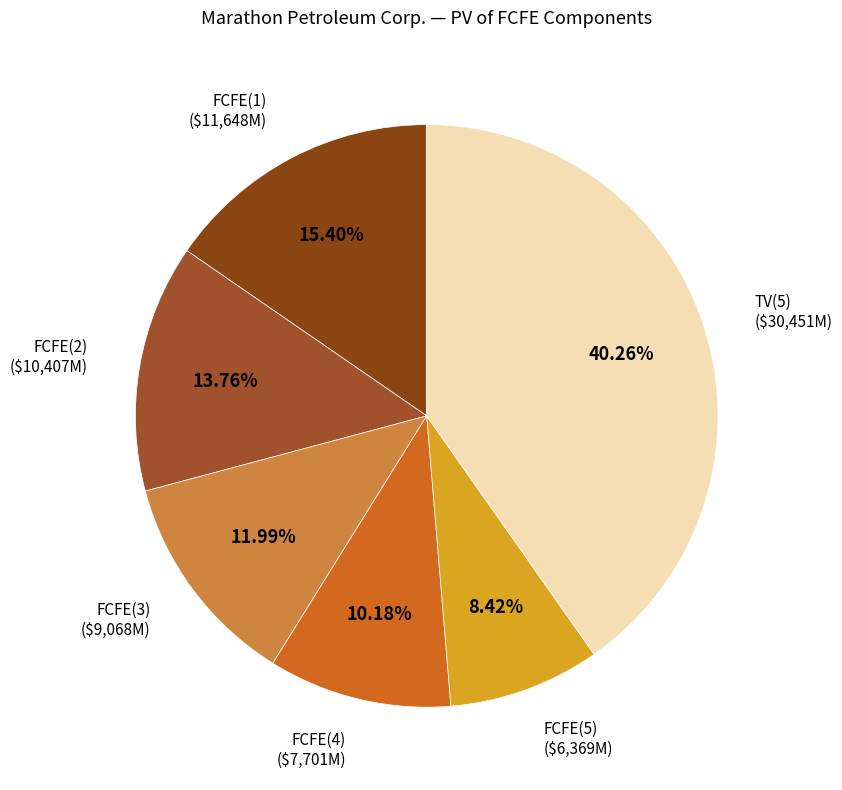

The FCFE(2) slice represents 6% of the pie. True or false?

False